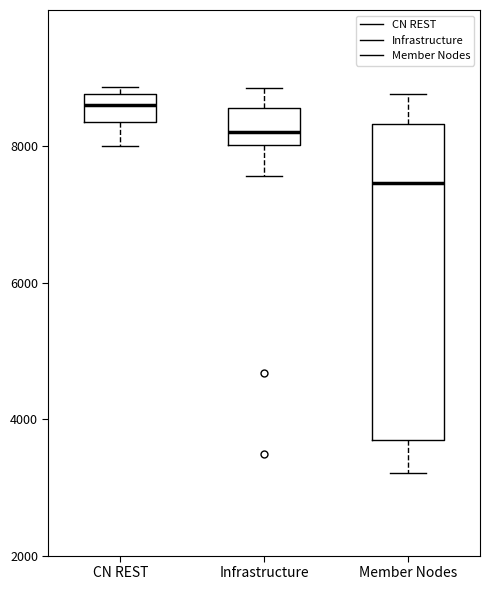

Where does the median line of the box for Infrastructure sit on the y-axis? The values are not printed on the chart, so give them approximately, as read against the axis.

8200